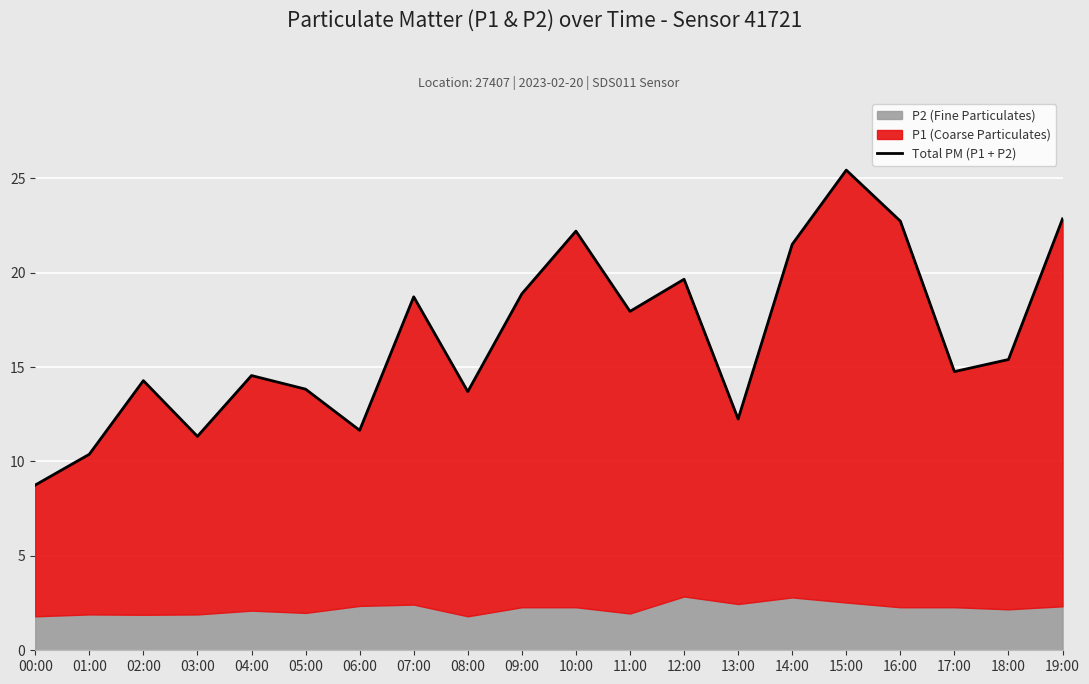

What is the average value?

16.5